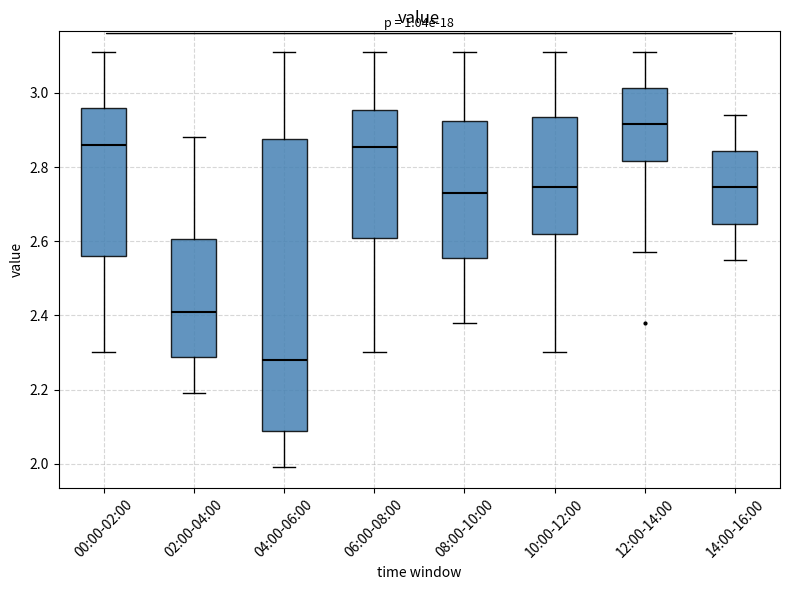

Which box's median line is the lowest?

04:00-06:00